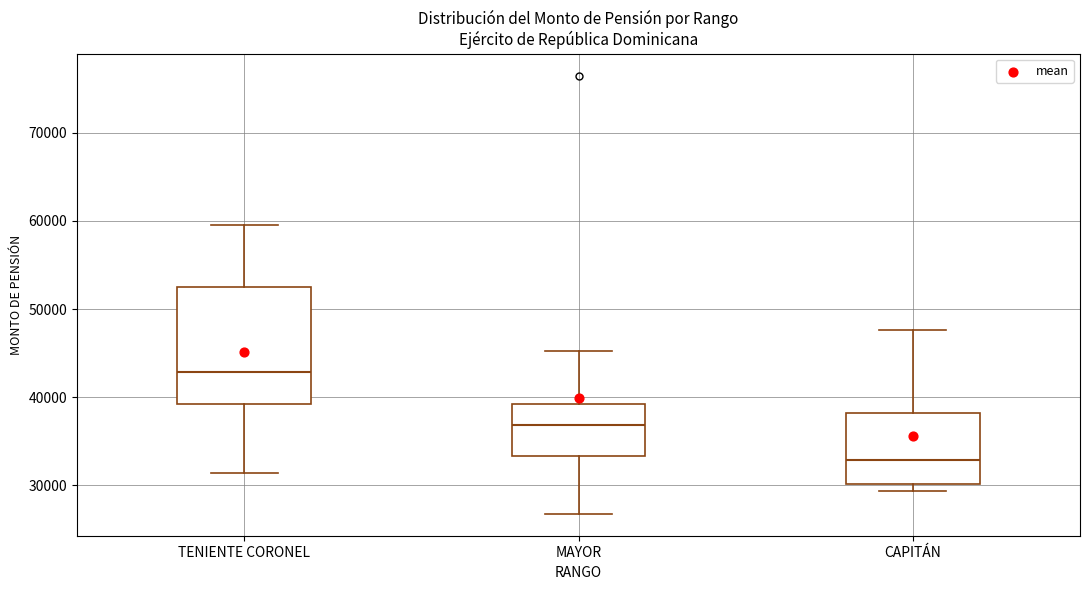

Reading left to right, transcribe this box plot: for each box, give where its median line is, the range the box spans, and where its two whiskers end, as read against the y-axis. The values are not printed on the chart, so give them approximately, as read against the axis.

TENIENTE CORONEL: median 43000, box 39000 to 53000, whiskers 31000 to 60000
MAYOR: median 37000, box 33000 to 39000, whiskers 27000 to 45000
CAPITÁN: median 33000, box 30000 to 38000, whiskers 29000 to 48000